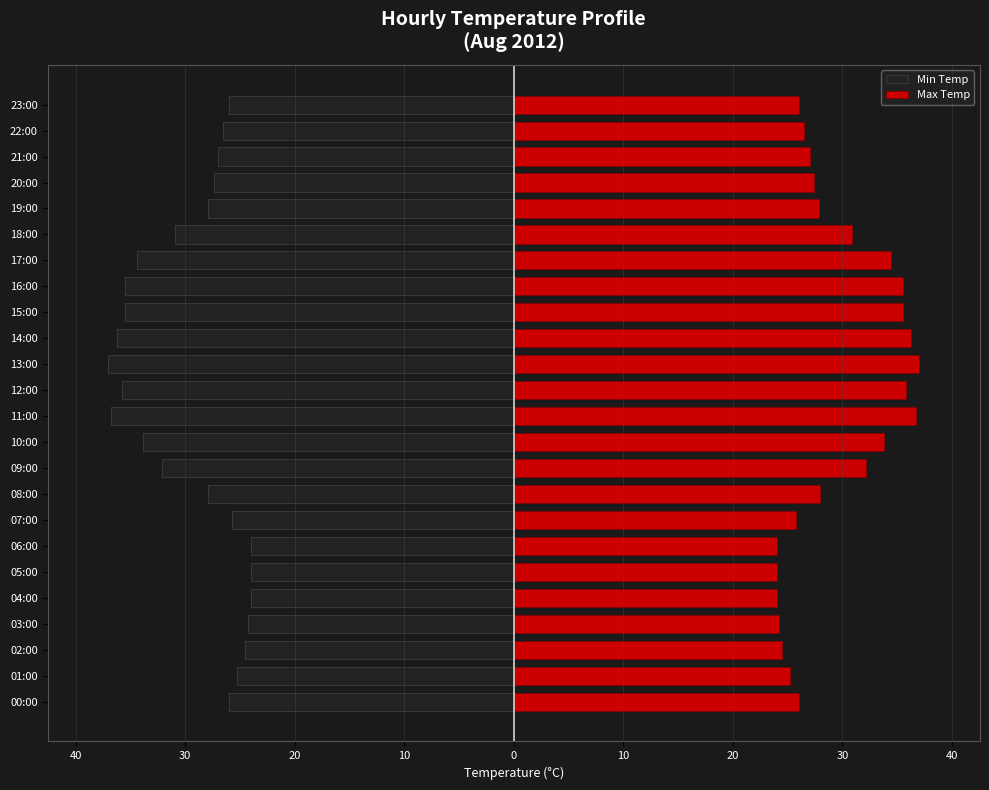

How many bars are there in total?

48